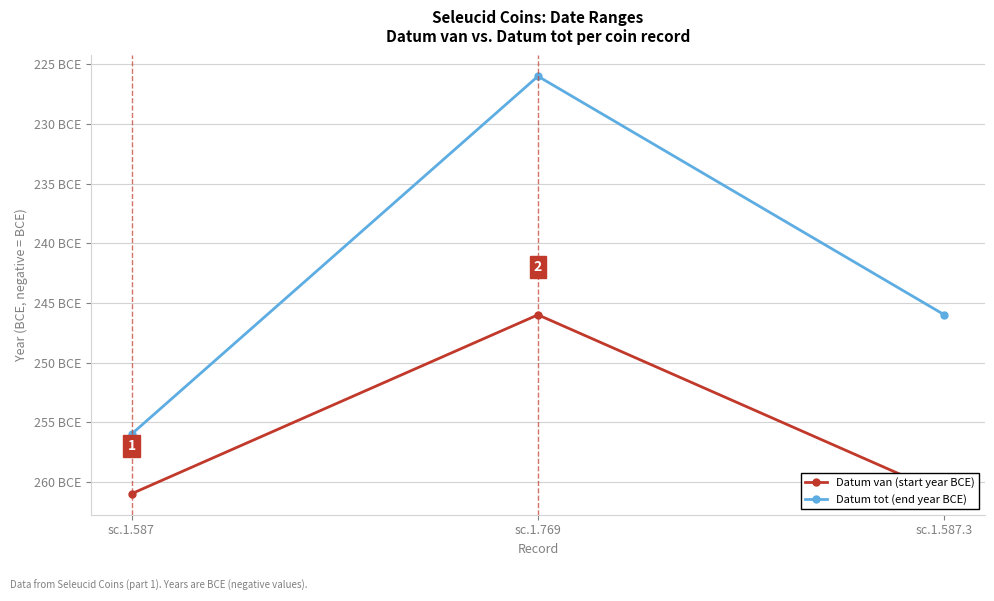

List the labels in order of Datum tot (end year BCE) value, smallest first.

sc.1.587, sc.1.587.3, sc.1.769